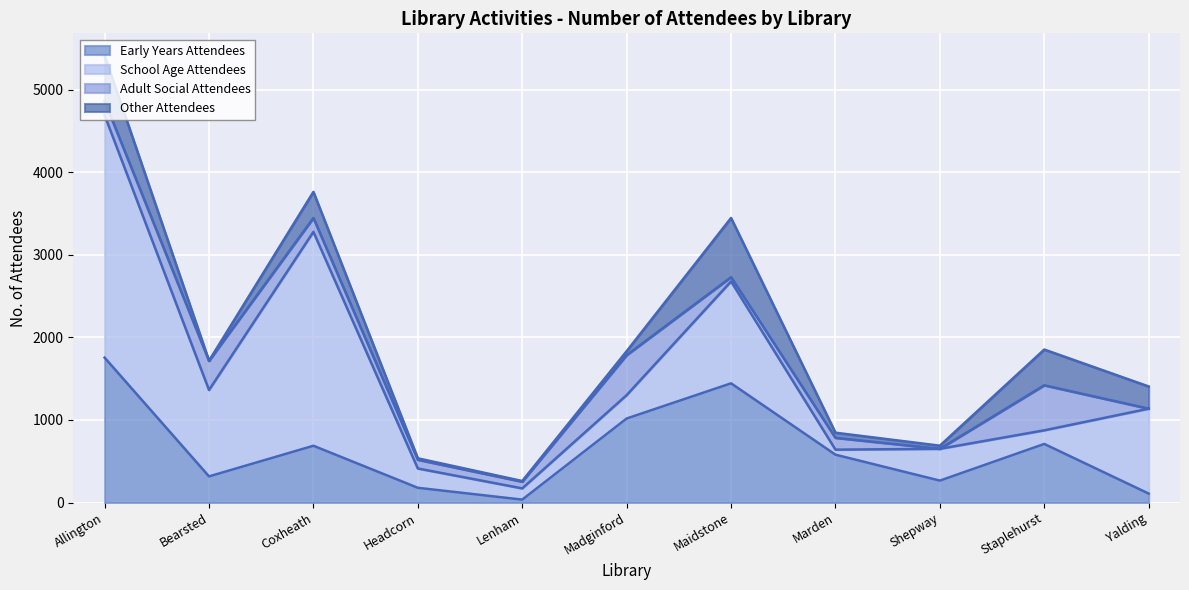

How many data points in School Age Attendees are above 385?

5